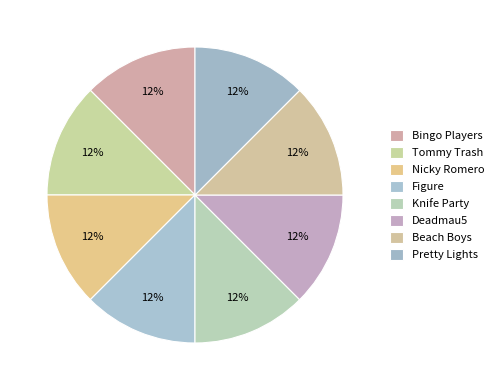

Does Deadmau5 represent more than half of the total?

No